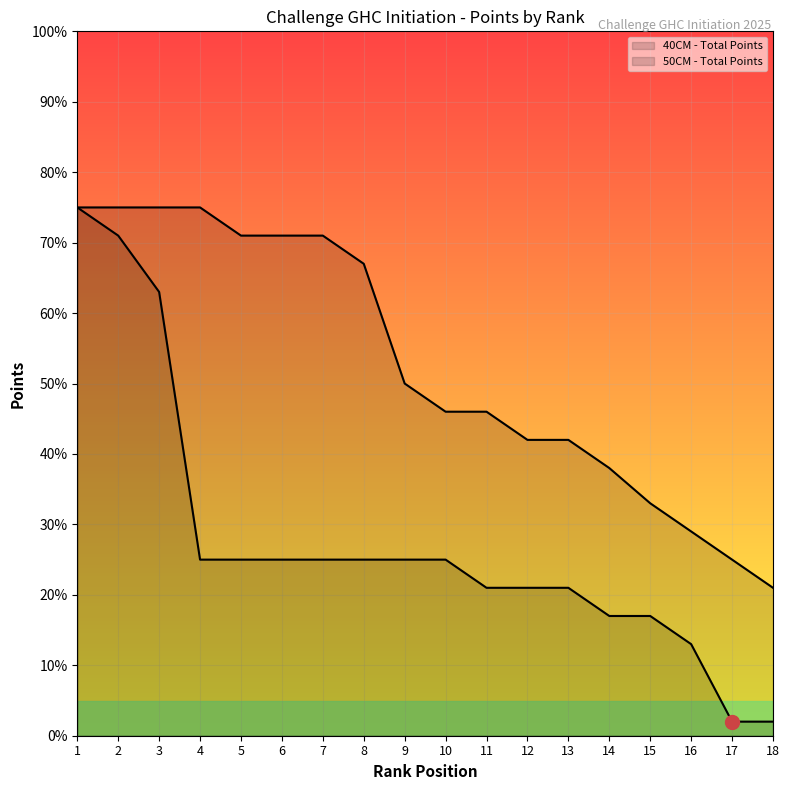

What is the maximum value shown in the chart?

75